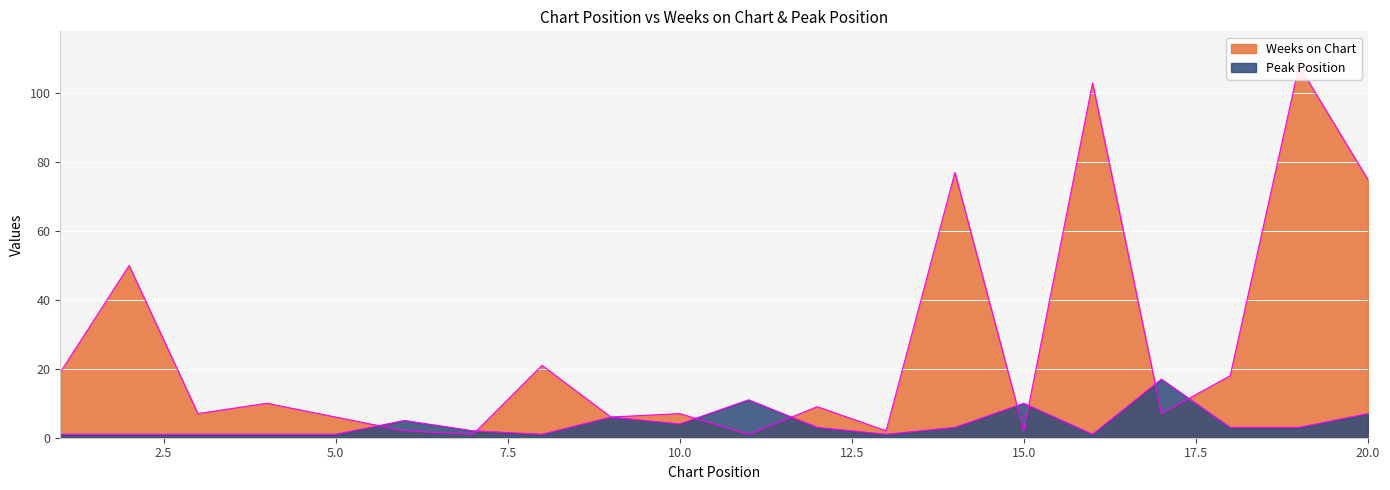

Reading right to left, transcribe all the data shown in this chart.

Weeks on Chart: 75	108	18	7	103	2	77	2	9	1	7	6	21	1	2	6	10	7	50	19
Peak Position: 7	3	3	17	1	10	3	1	3	11	4	6	1	2	5	1	1	1	1	1